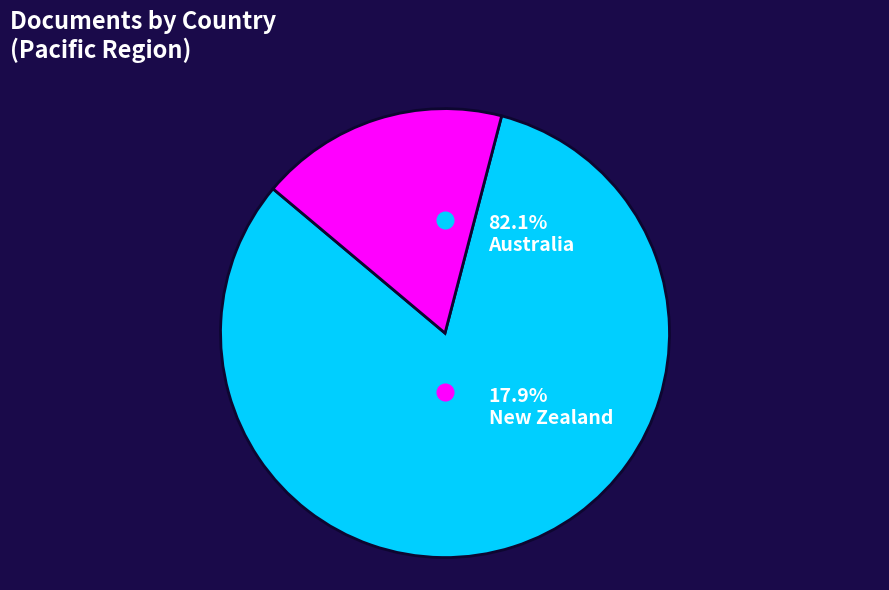

Is the sum of Australia and New Zealand greater than half?

Yes